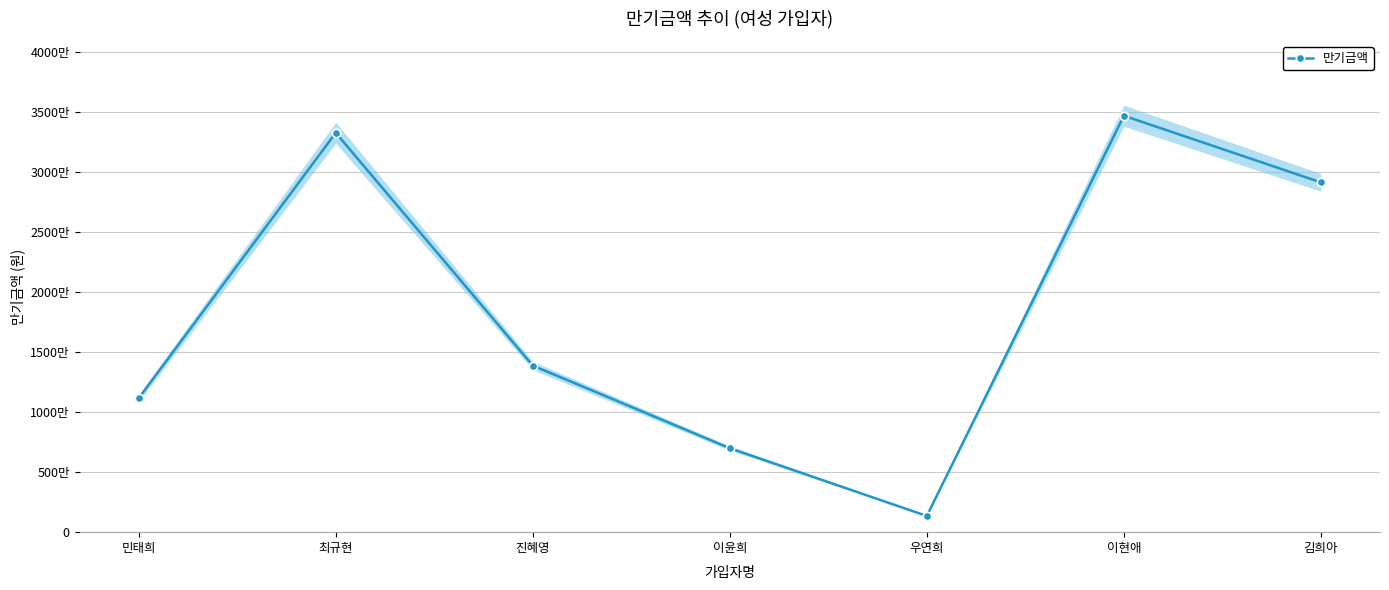

What is the minimum value shown in the chart?

1348000